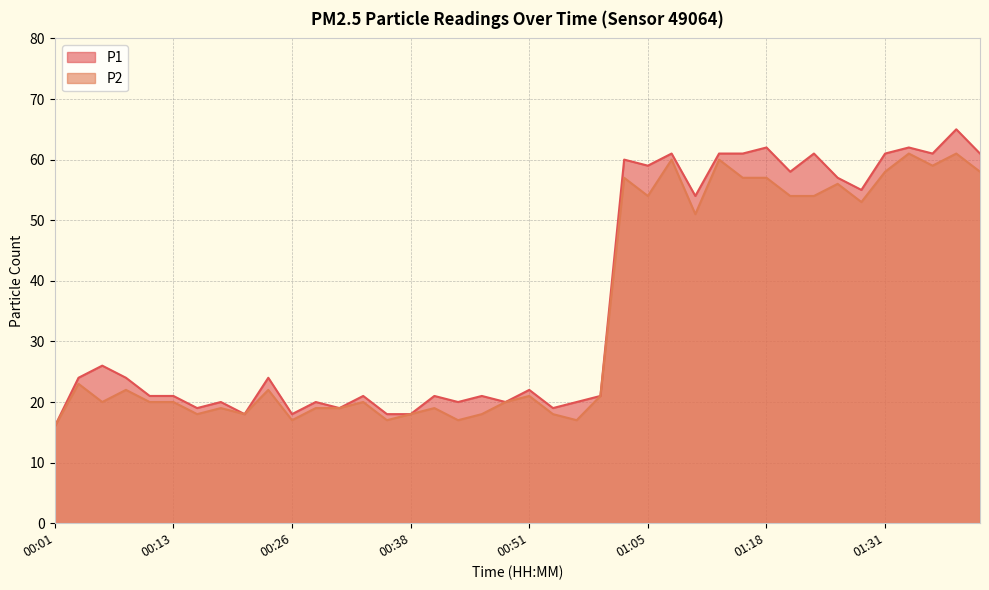

True or false: P1 and P2 intersect in this chart.

False